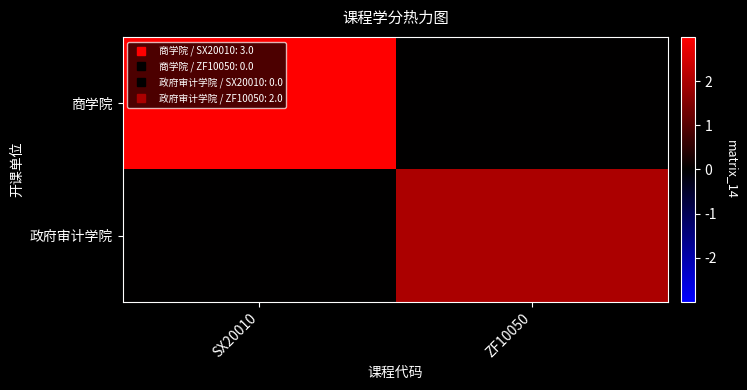

Count the number of categories in the chart.

2